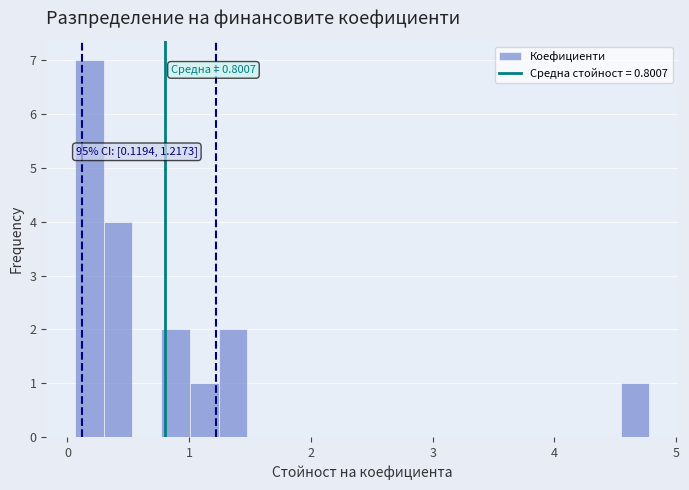

Read against the x-axis, roughly where is the centre of the tallest bar?

0.2